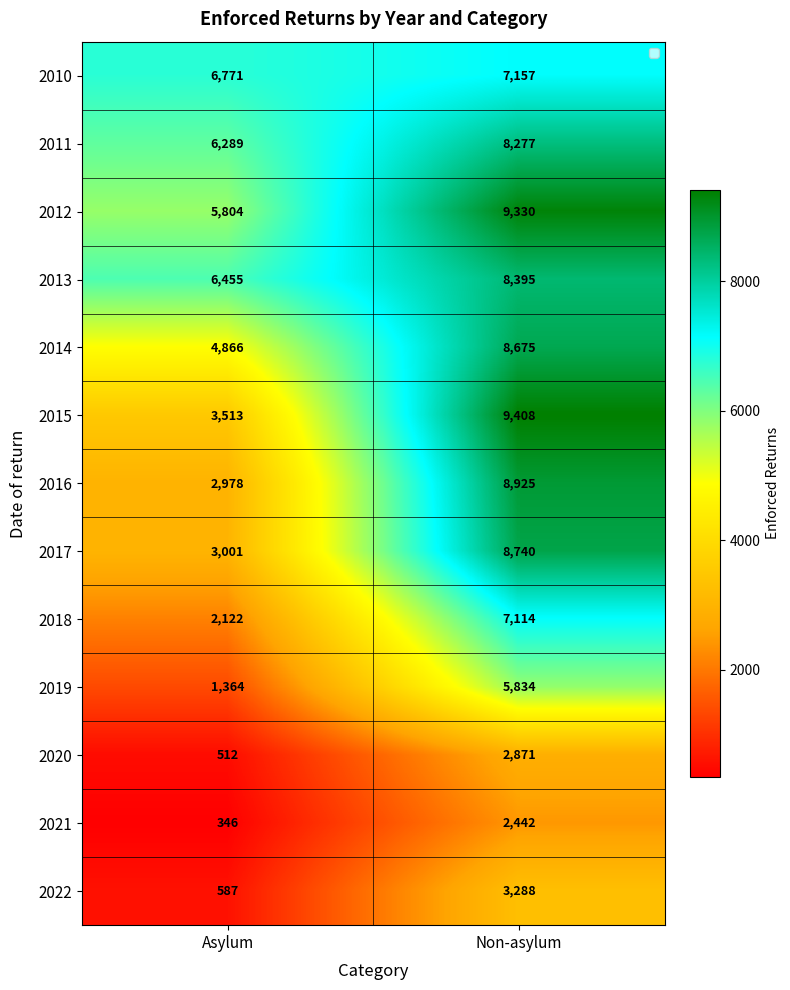

The 2010 series shows 2125 at Non-asylum. True or false?

False